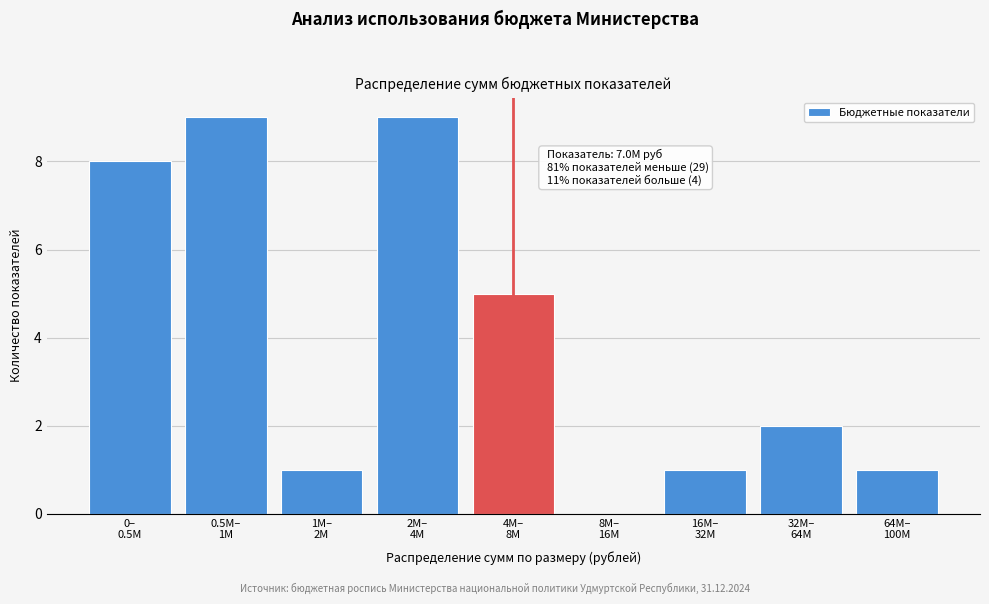

What is the sum of all values?

36